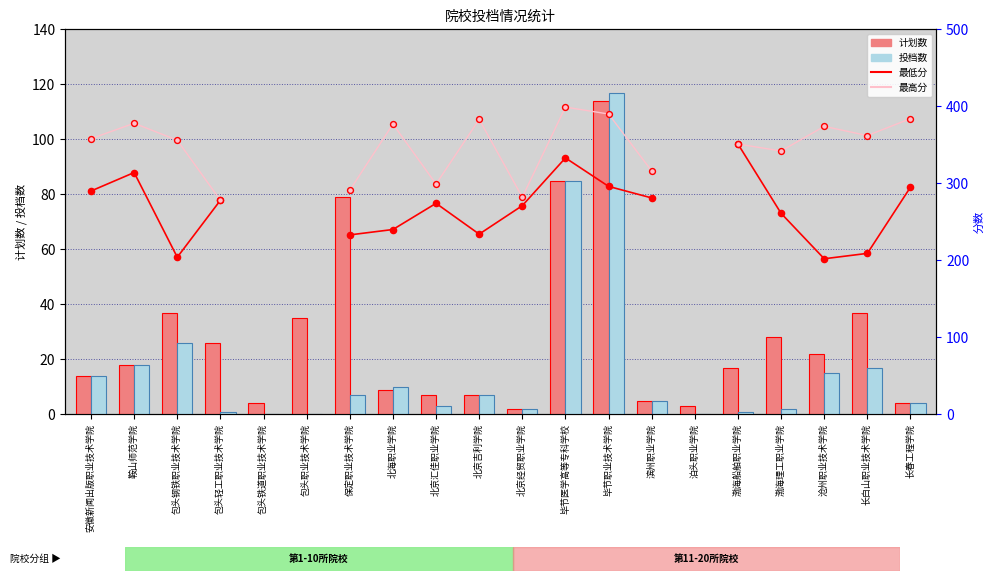

Is the value of 投档数 at 长白山职业技术学院 greater than the value of 最低分 at 安徽新闻出版职业技术学院?

No